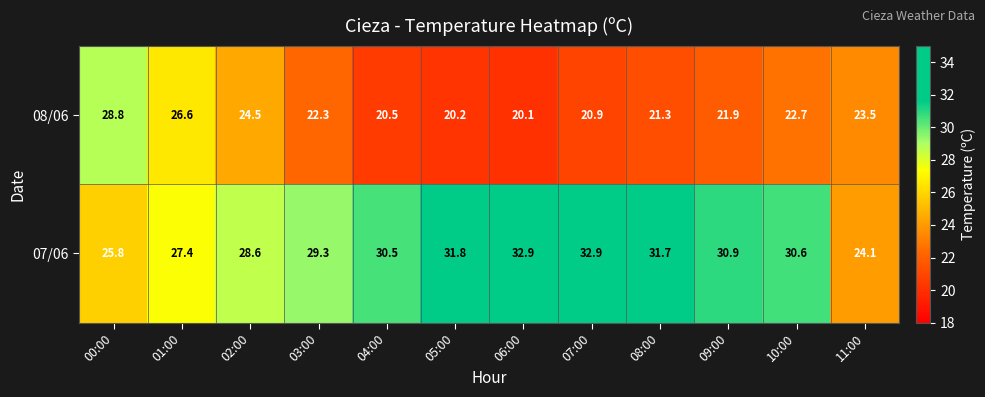

What is the difference between the highest and lowest values at 00:00?

3.0